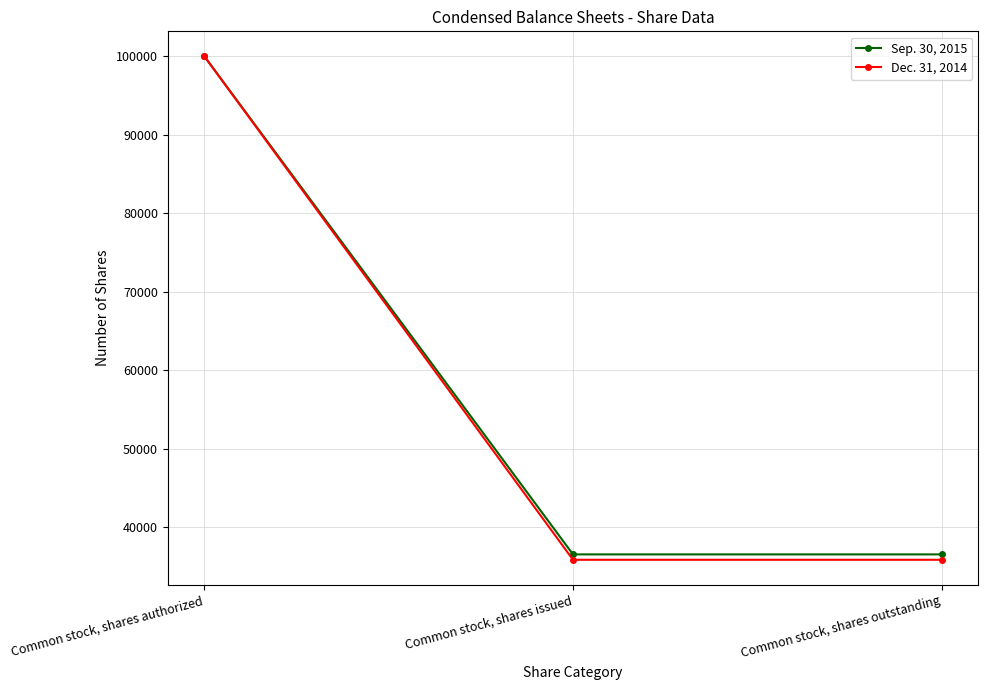

What is the value of the Dec. 31, 2014 point at the 3rd from the left?

35809